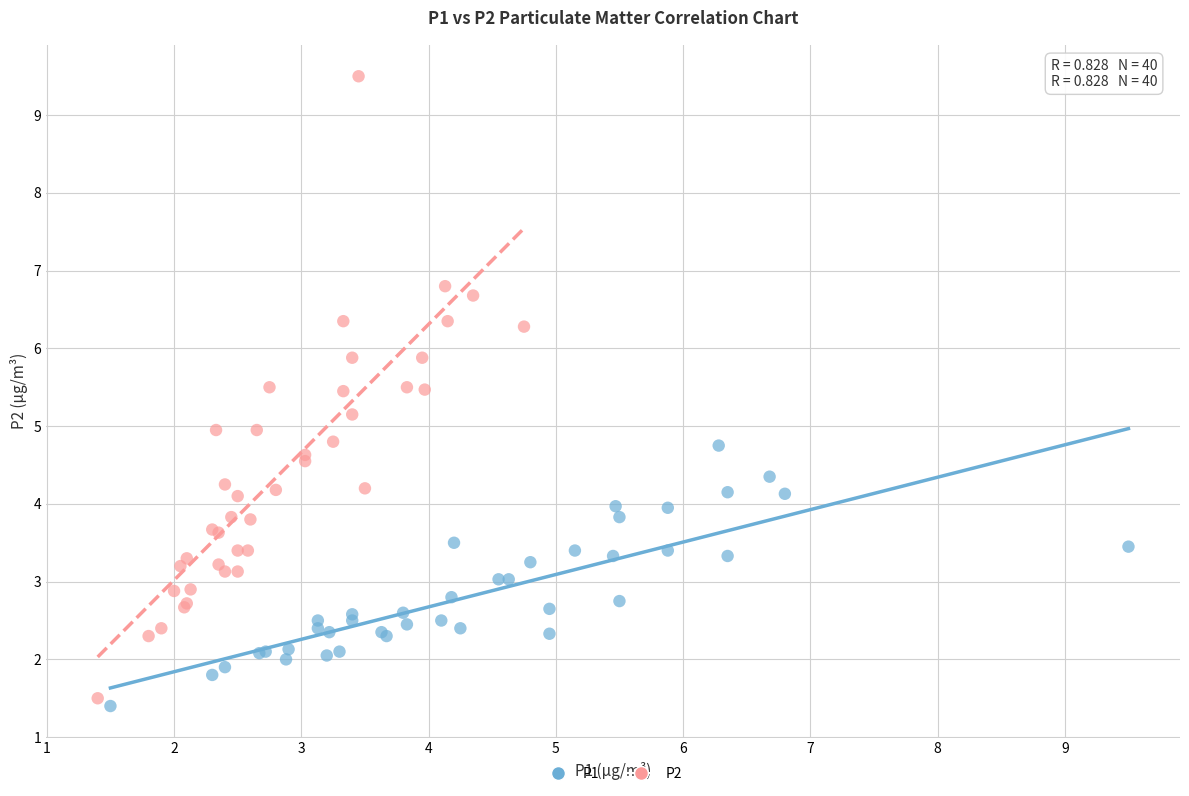

Which series has the widest spread of Y values?

P2